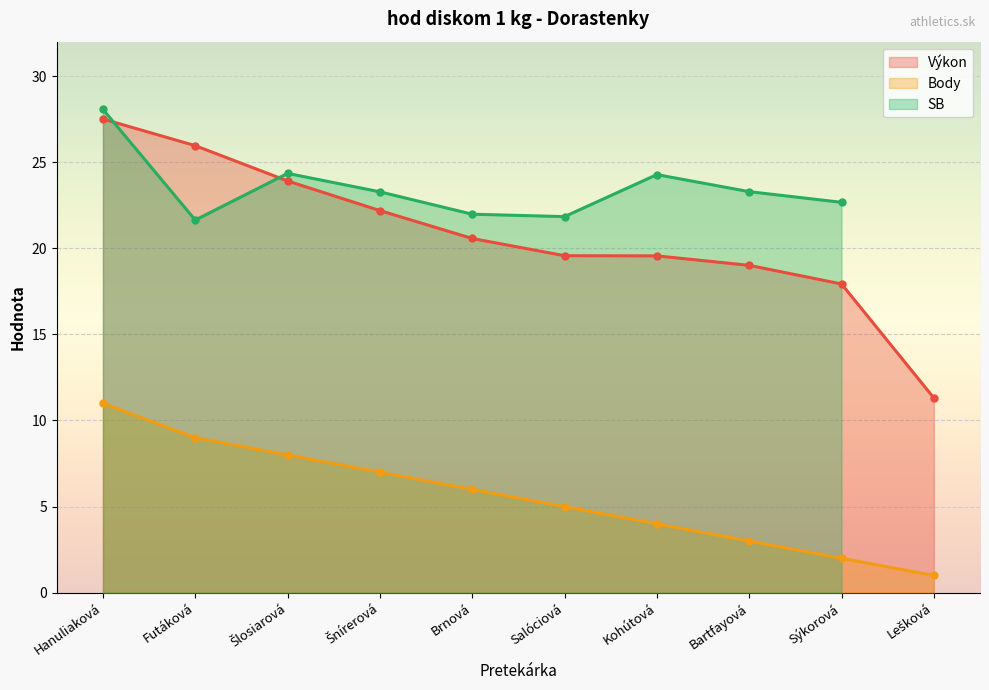

True or false: Výkon has a value of 13.3 at Hanuliaková.

False